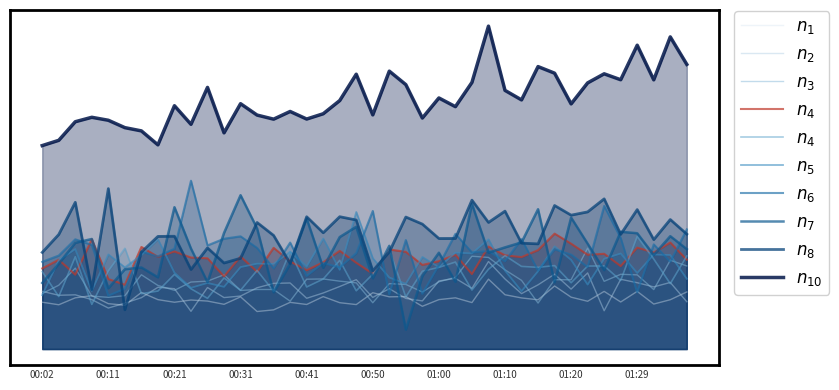

What is the change in value from 00:26 to 01:34?

+18.2